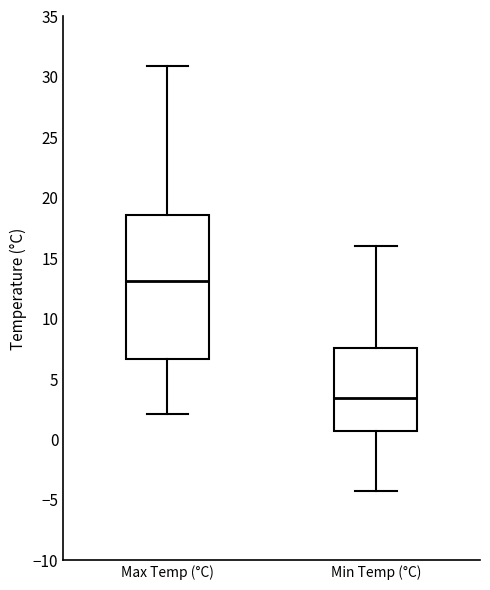

Reading left to right, read every box against the y-axis: the position of its median line, the range the box covers, and the ends of its whiskers. The values are not printed on the chart, so give them approximately, as read against the axis.

Max Temp (°C): median 13.0, box 6.5 to 18.5, whiskers 2.0 to 31.0
Min Temp (°C): median 3.5, box 0.5 to 7.5, whiskers -4.5 to 16.0